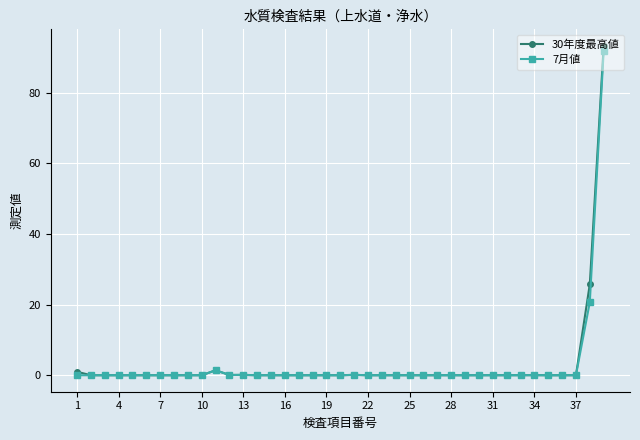

What is the difference between the maximum and minimum values in the 30年度最高値 series?

93.3